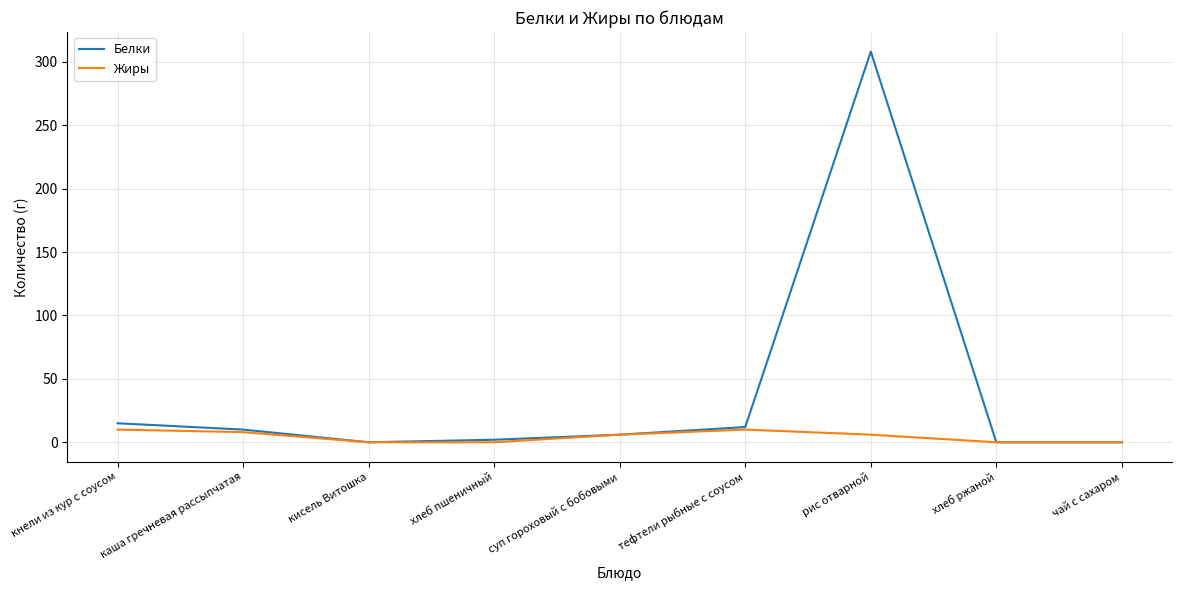

Which series has the widest spread of values?

Белки